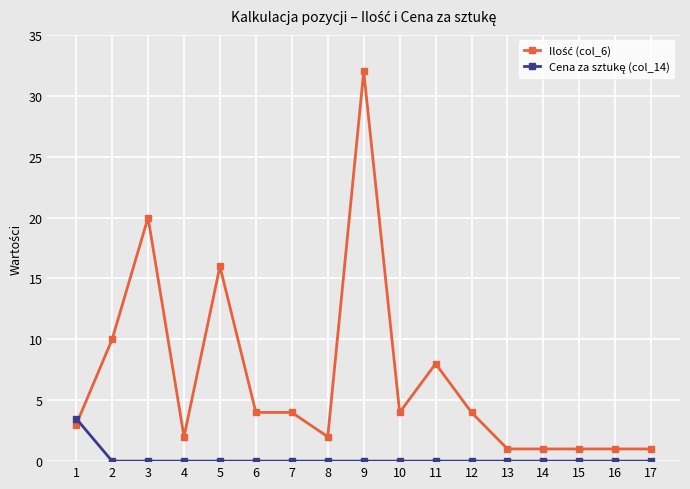

At which category is the sum across all series the highest?

9